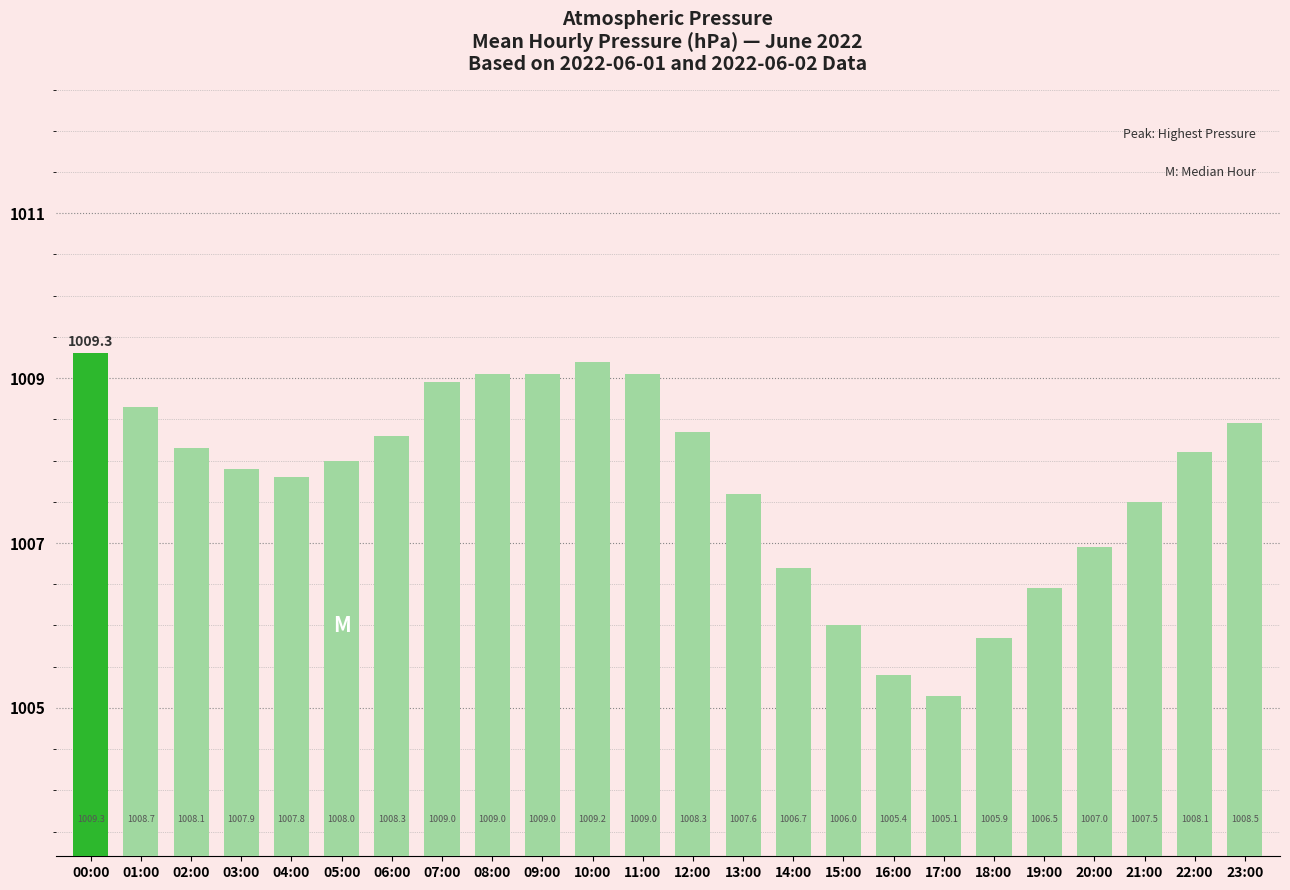

What is the difference between the maximum and second lowest values?

3.9